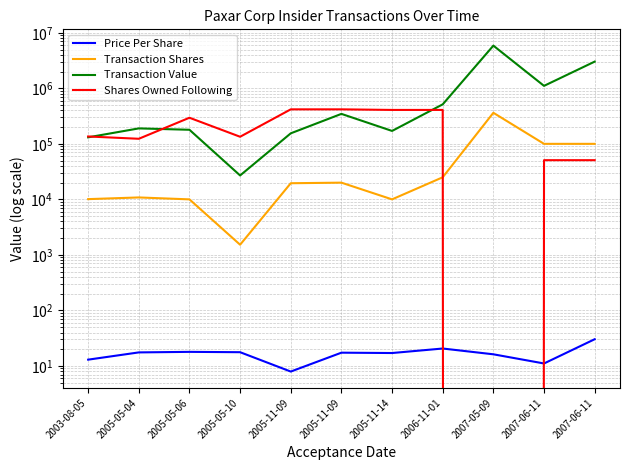

What is the sum of all Transaction Shares values?

669597.0